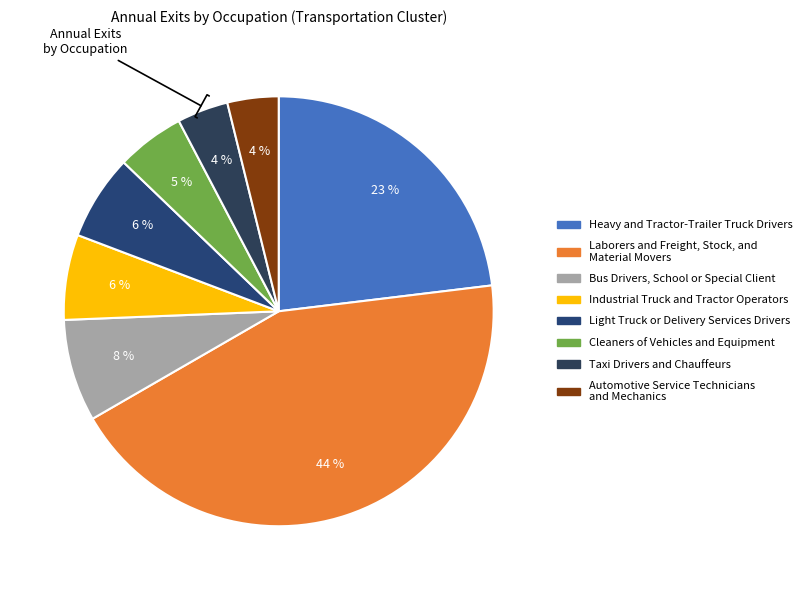

How many slices are in this pie chart?

8